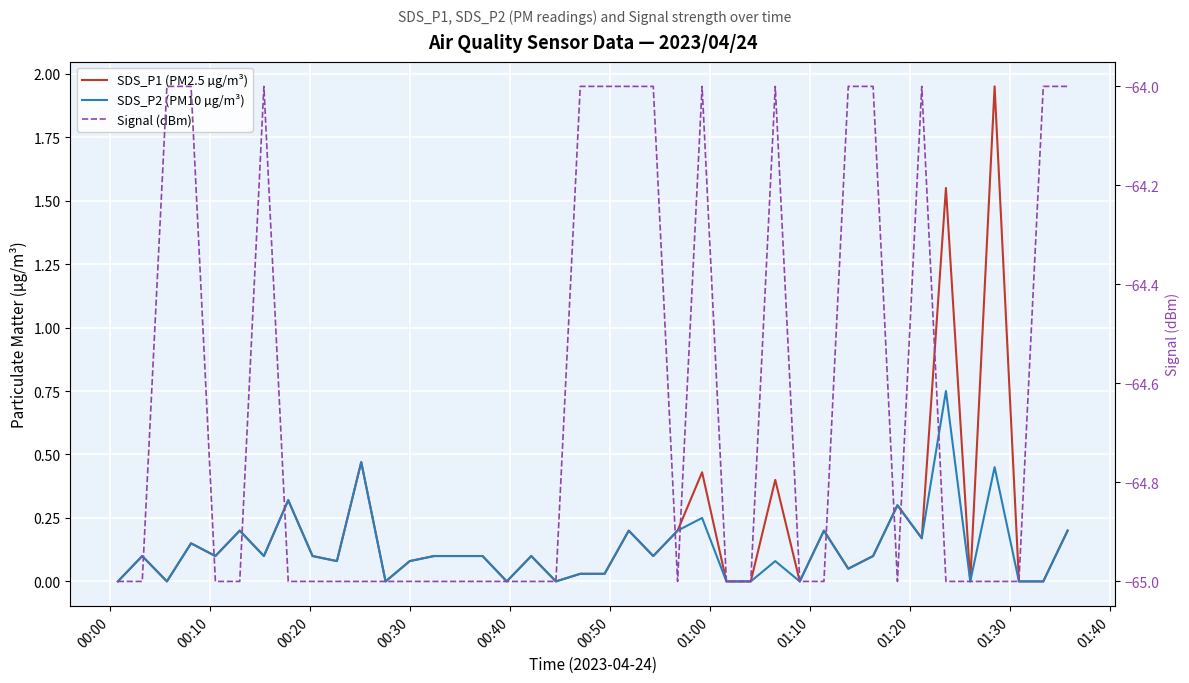

Which series has the widest spread of values?

SDS_P1 (PM2.5 µg/m³)